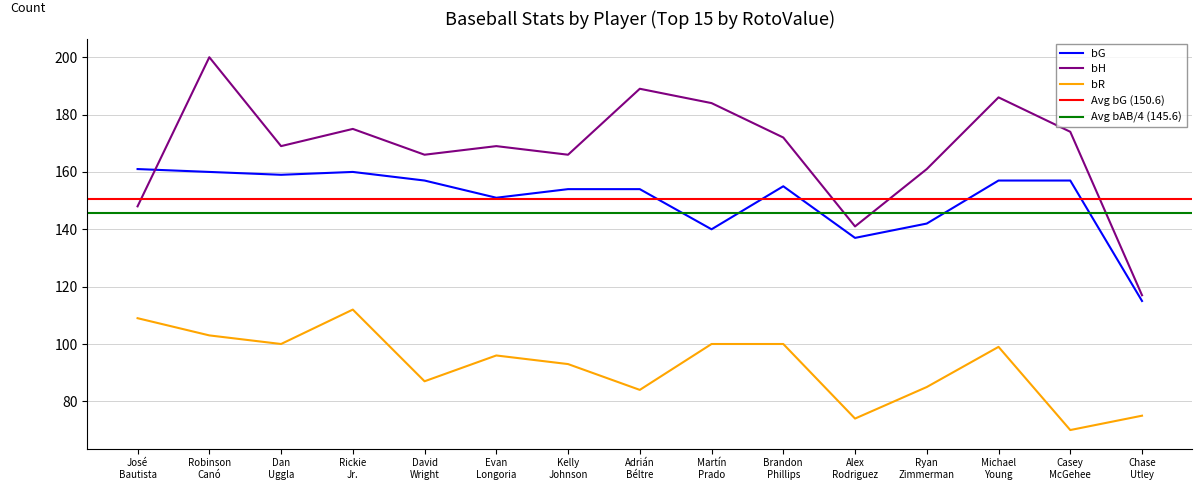

Which series has the largest range (max minus min)?

bH